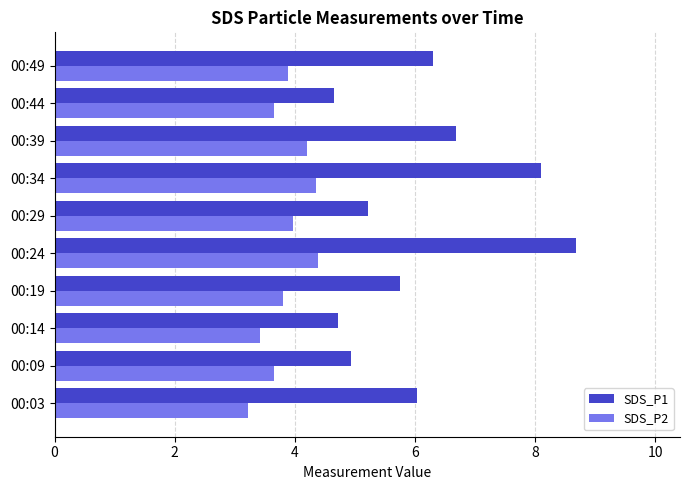

What is the smallest value displayed?

3.2